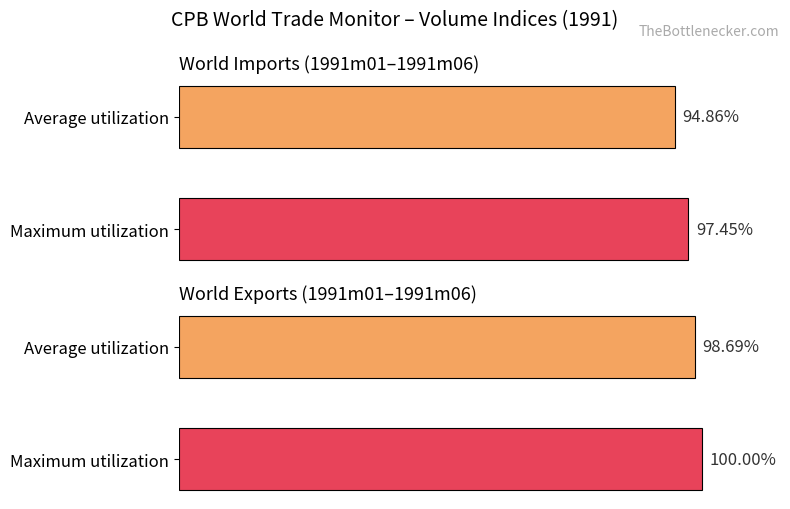

Which series has the widest spread of values?

World imports